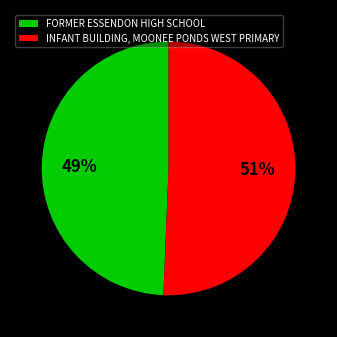

Count the number of slices in the pie.

2